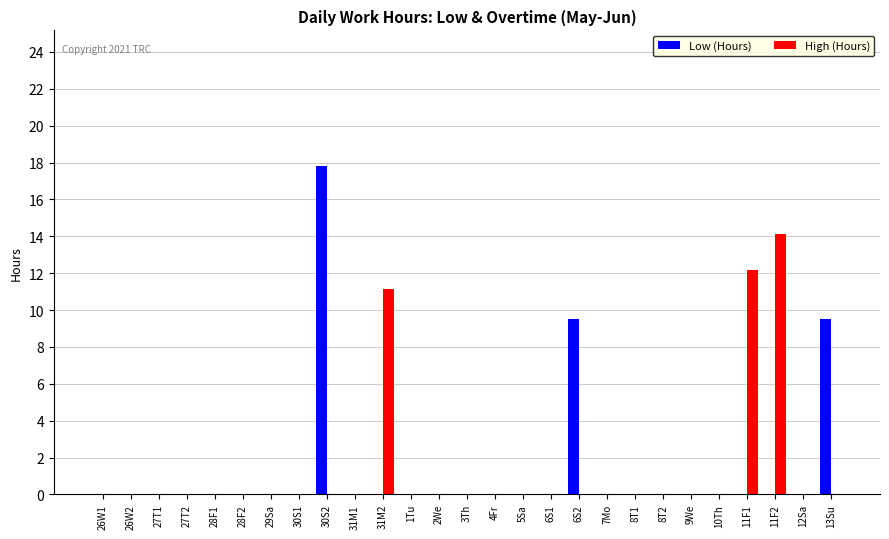

True or false: Low (Hours) has a value of 0.0 at 31M2.

True